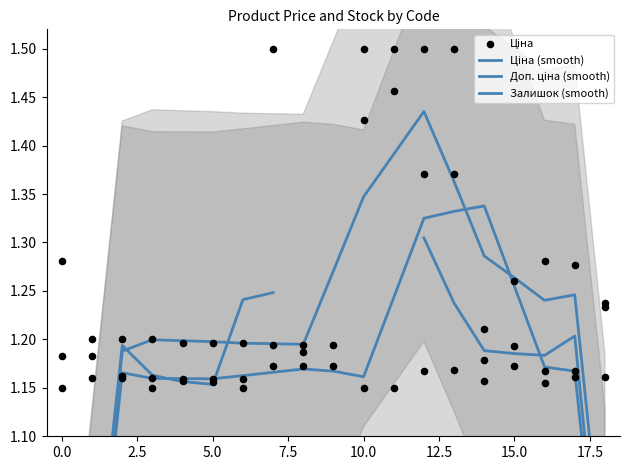

What are all the series names shown in the legend?

Ціна (smooth), Доп. ціна (smooth), Залишок (smooth), Ціна